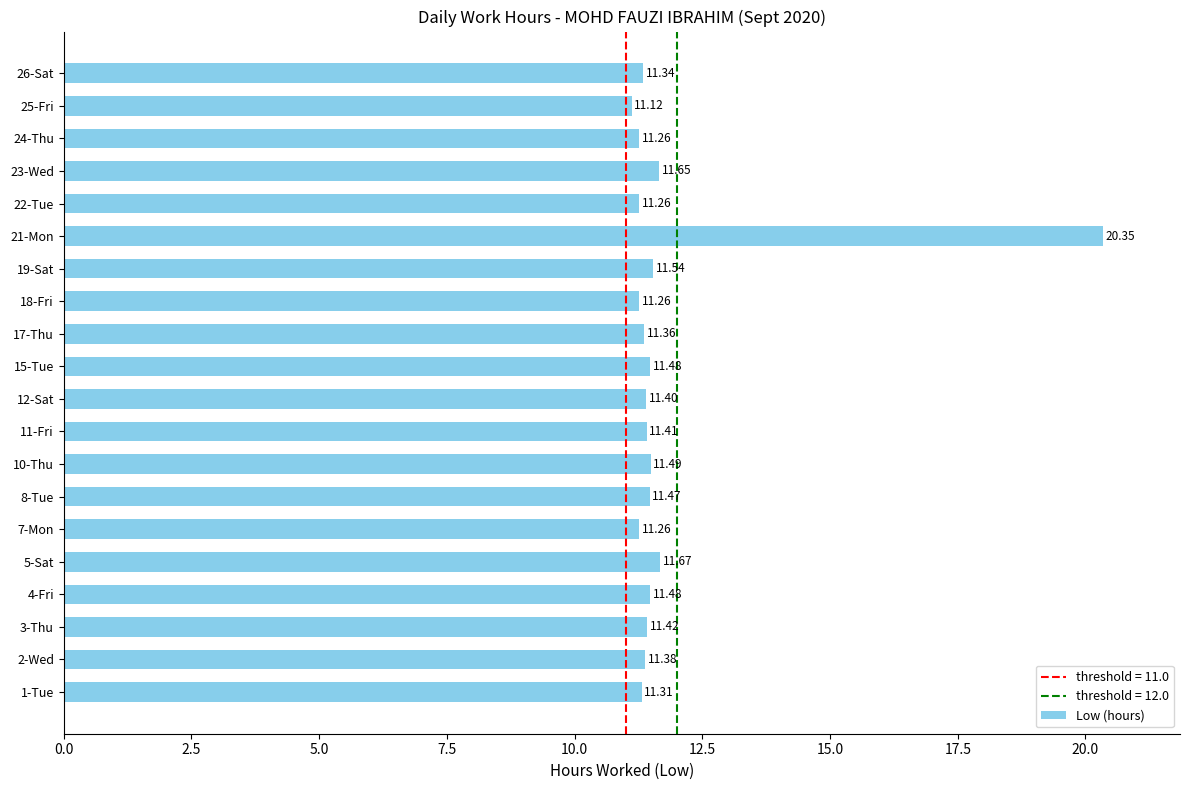

Approximately how many times larger is the value at 17-Thu compared to 24-Thu?

1.0